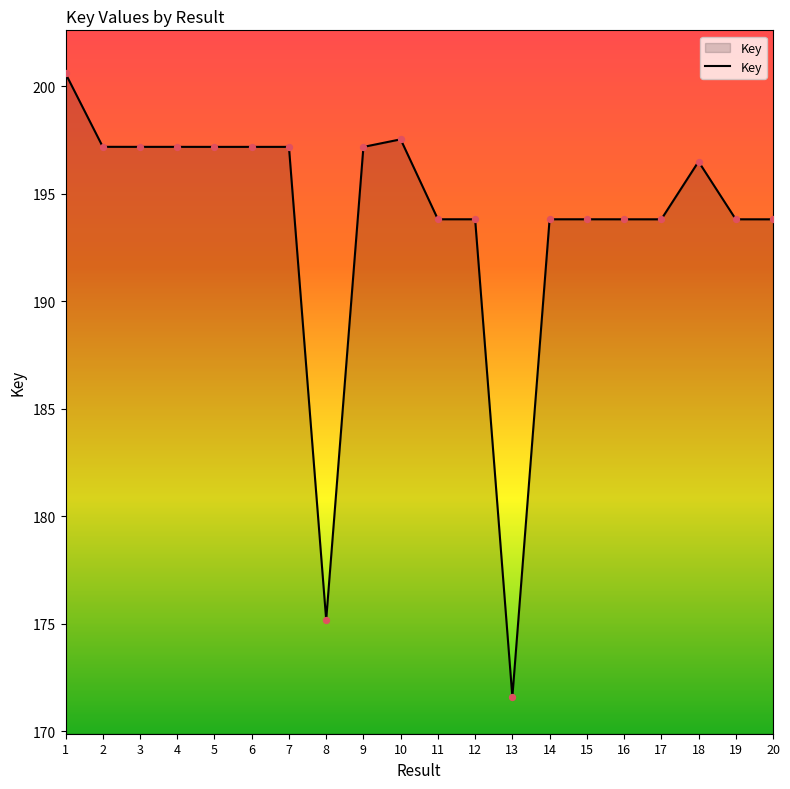

Which has a higher value, 12 or 6?

6